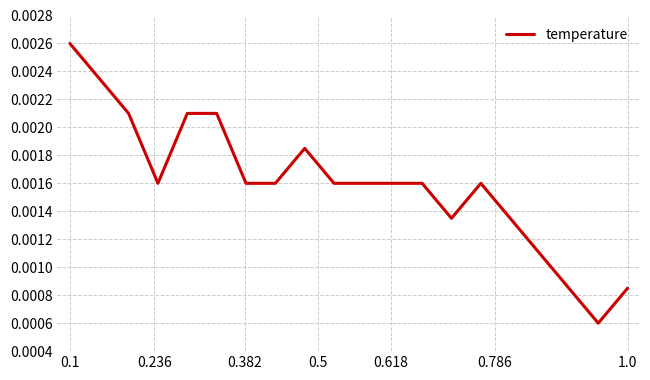

Is this an area chart (filled region under the line)?

No